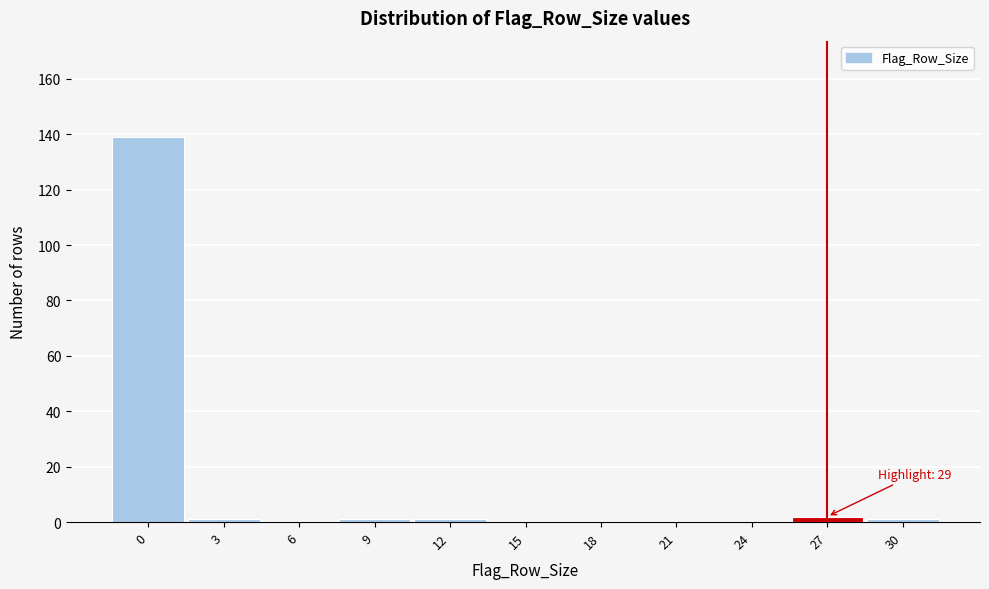

Reading left to right, what are all the values shown in this chart?

0=139	3=1	6=0	9=1	12=1	15=0	18=0	21=0	24=0	27=2	30=1